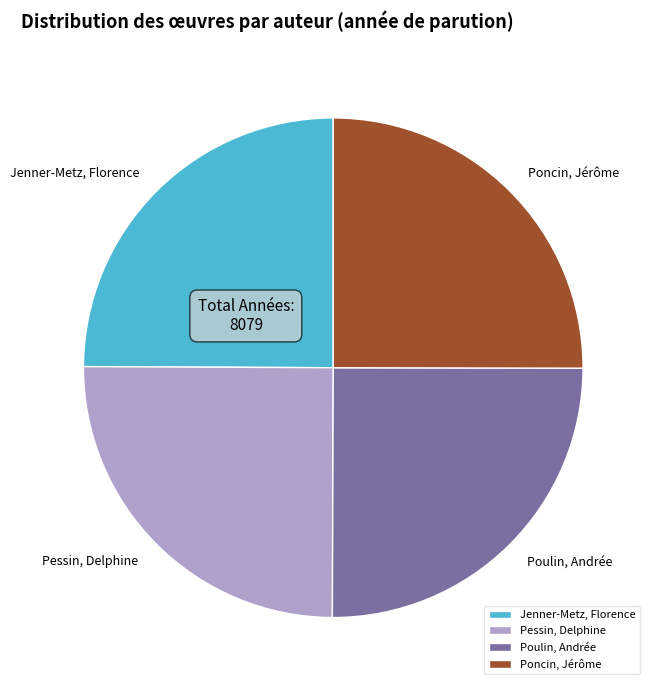

Count the number of slices in the pie.

4